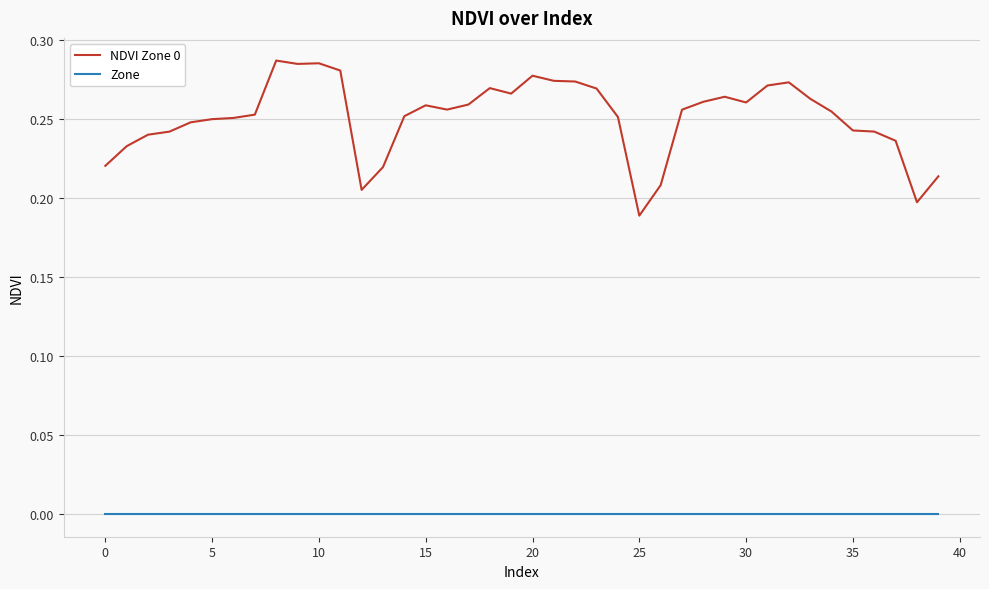

True or false: Zone and NDVI Zone 0 intersect in this chart.

False